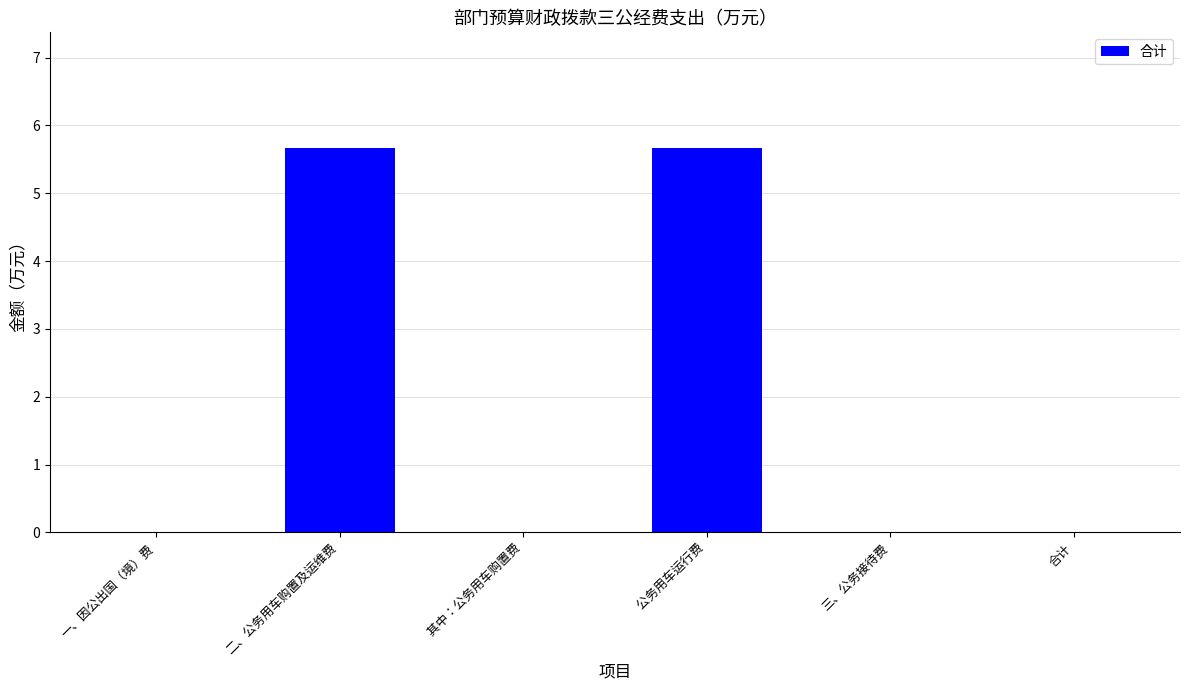

The chart shows a value of 0.0 at 合计. True or false?

True